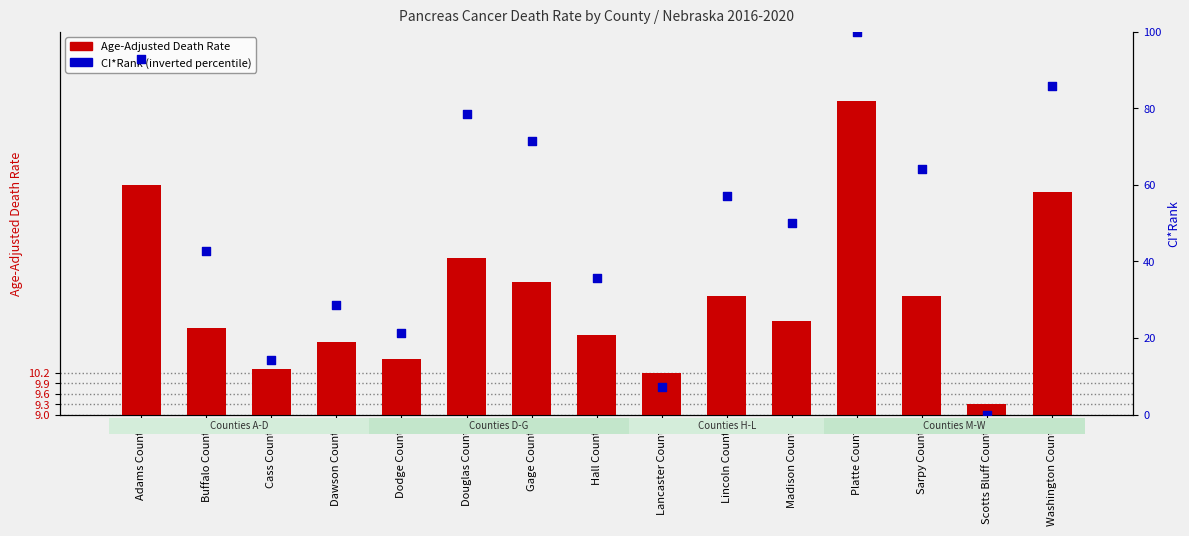

Is the value of CI*Rank (inverted) at Lancaster County greater than the value of Age-Adjusted Death Rate at Adams County?

No